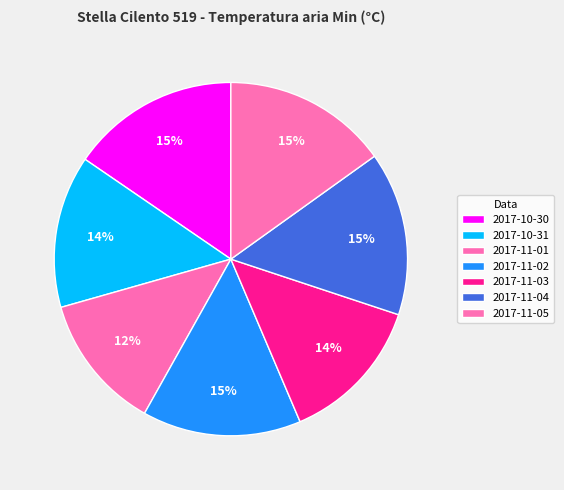

Is it true that 2017-11-01 is 4% of the pie?

False